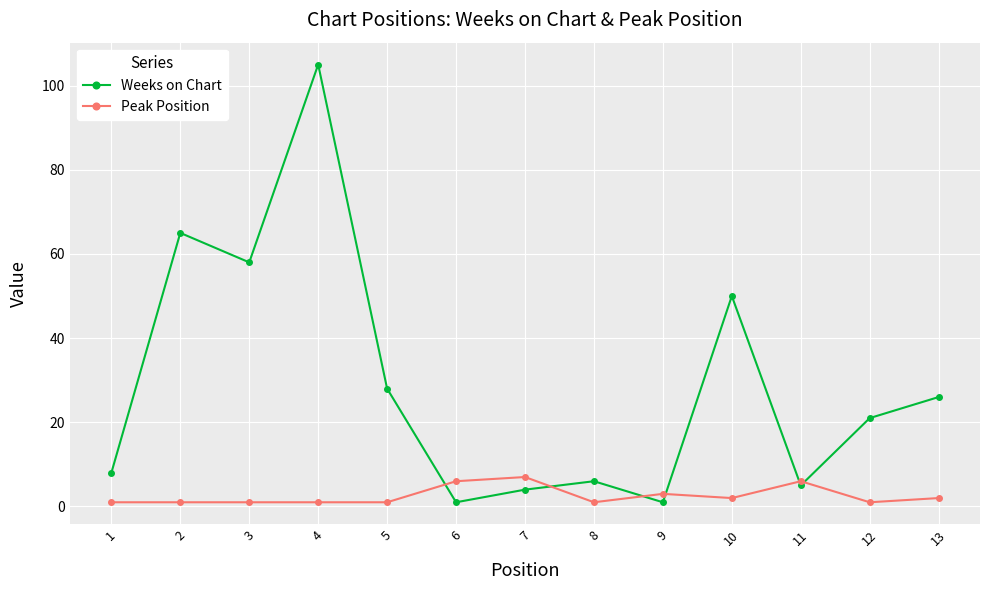

What is the value of the Weeks on Chart point at the 11th from the left?

5